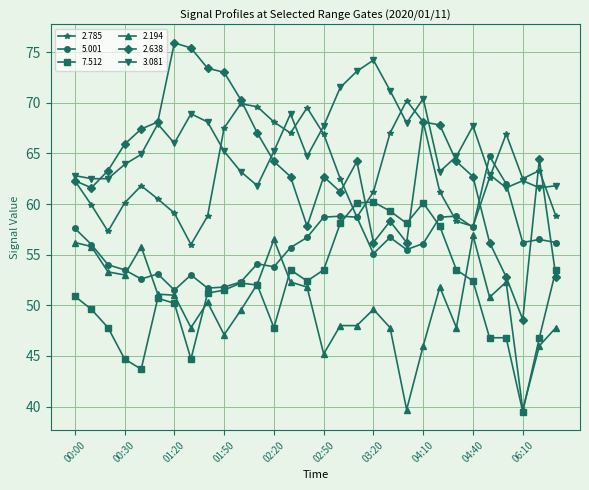

List the series in order of their peak value, lowest first.

2.194, 7.512, 5.001, 2.785, 3.081, 2.638